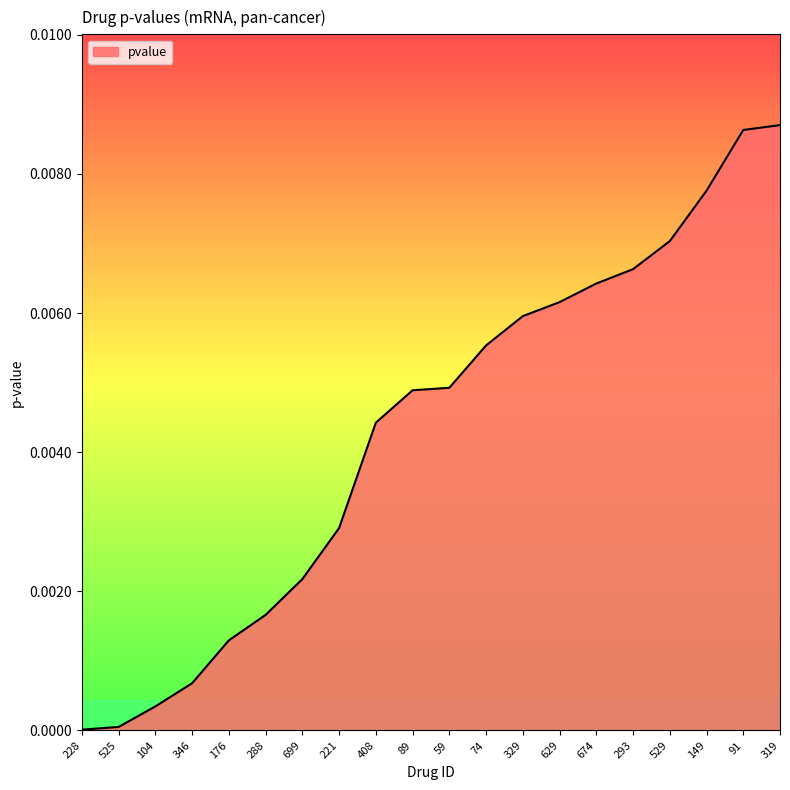

The chart shows a value of 0.0 at 176. True or false?

True